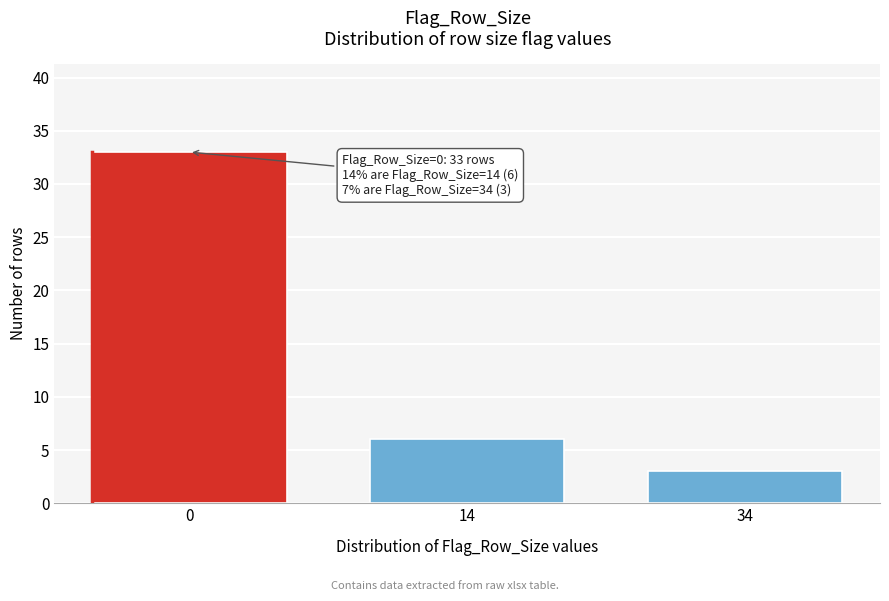

Reading left to right, transcribe all the data shown in this chart.

33	6	3